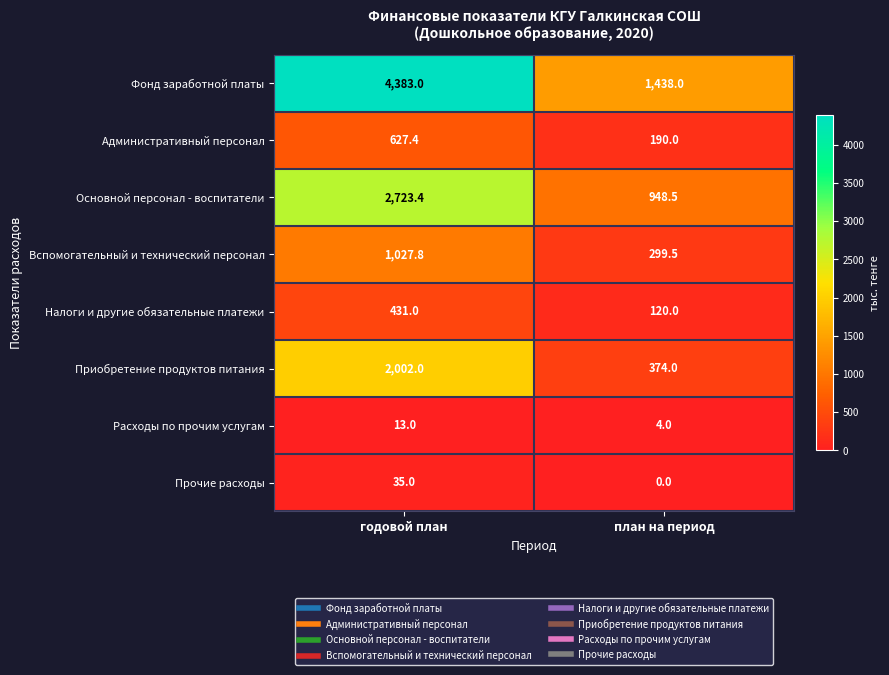

True or false: Прочие расходы has a value of 0.0 at план на период.

True